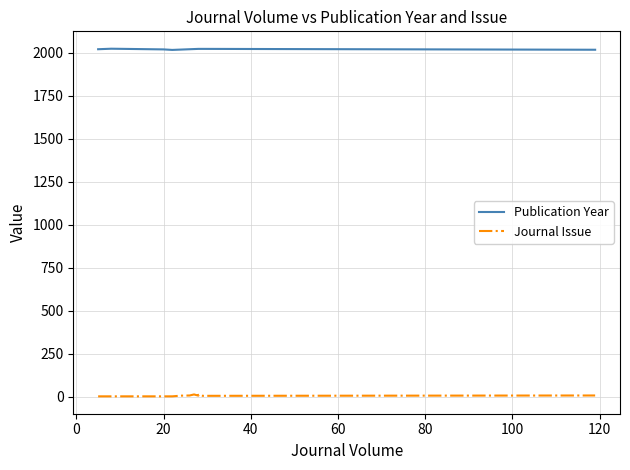

Reading right to left, transcribe all the data shown in this chart.

Publication Year: 2018	2023	2023	2023	2023	2022	2022	2021	2019	2017	2017	2020	2024	2022	2021
Journal Issue: 6	4	10	10	5	12	12	6	5	1	1	1	1	1	1